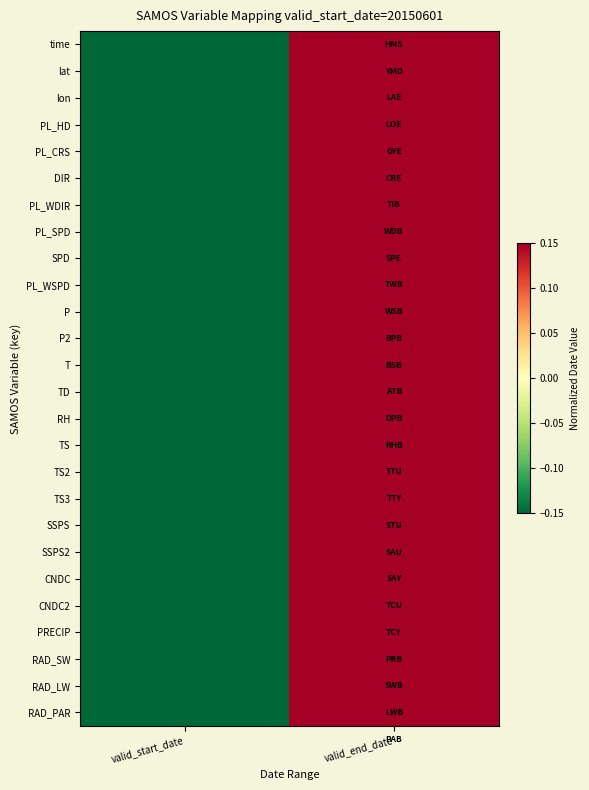

At which category is the sum across all series the highest?

valid_end_date